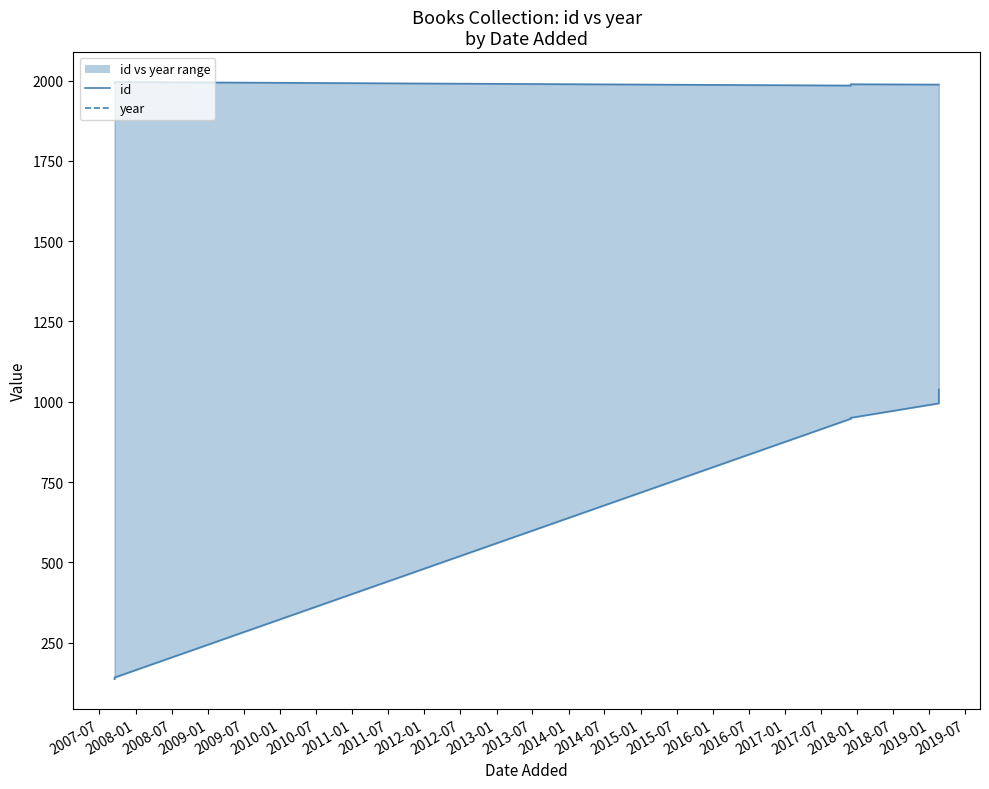

What is the difference between the maximum and minimum values in the id series?

902